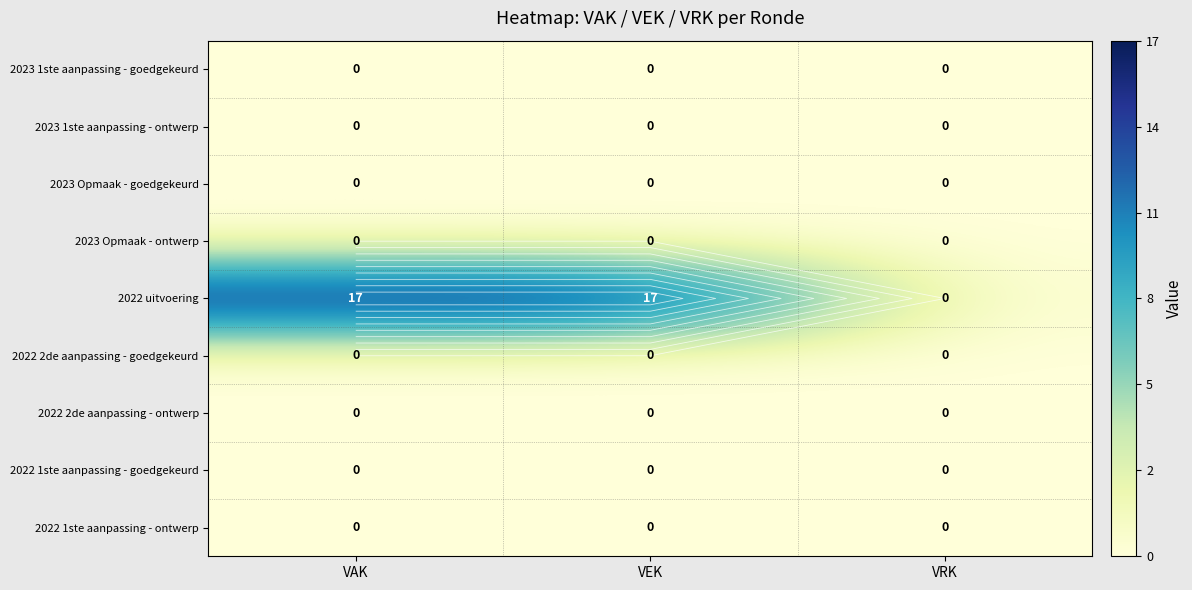

The 2022 2de aanpassing - goedgekeurd series shows 0 at VAK. True or false?

True